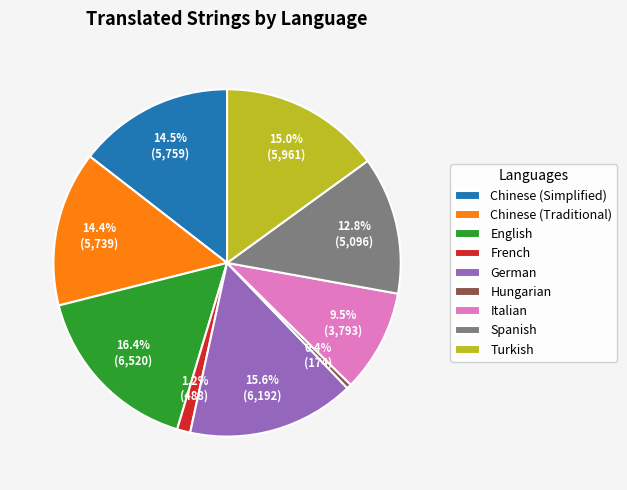

Combined, do Italian and Spanish account for over 50%?

No